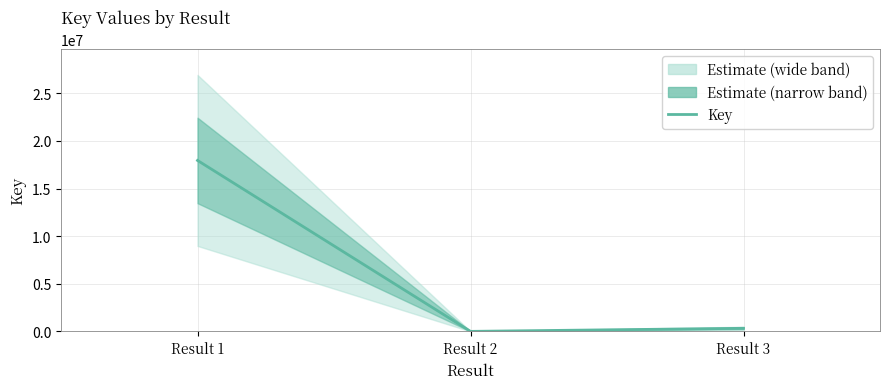

What is the change in value from Result 2 to Result 3?

+322356